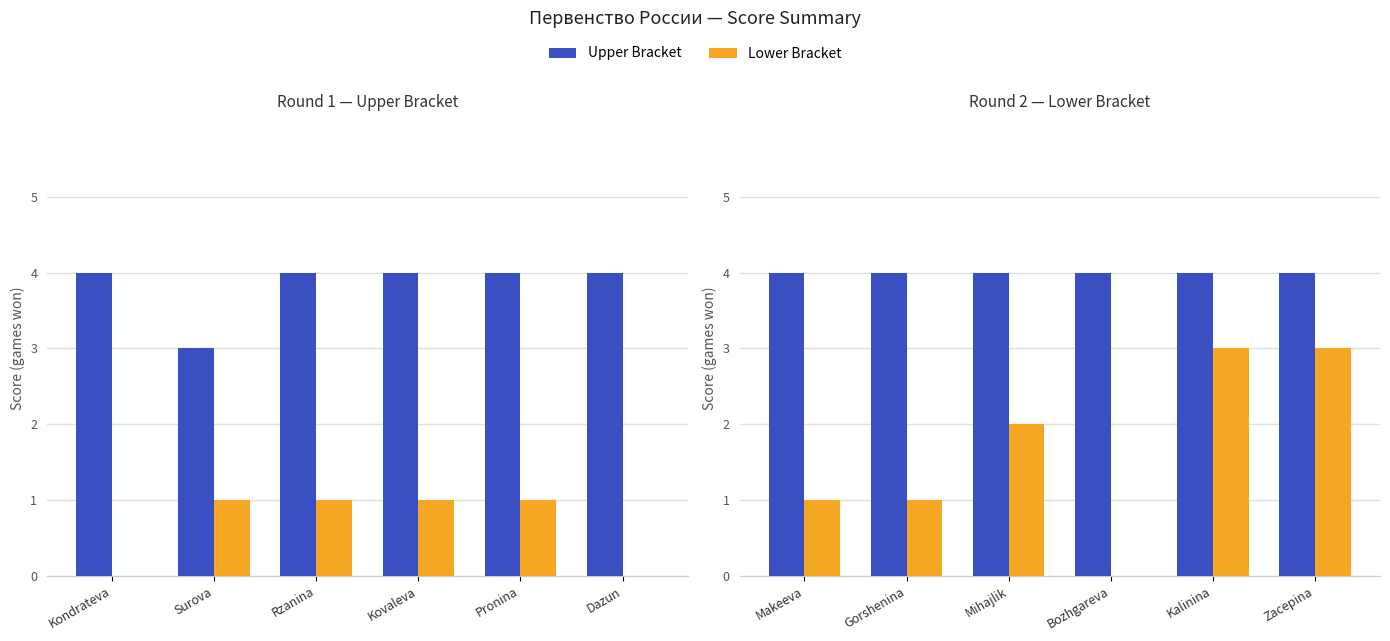

What is the maximum value for Upper Bracket?

4